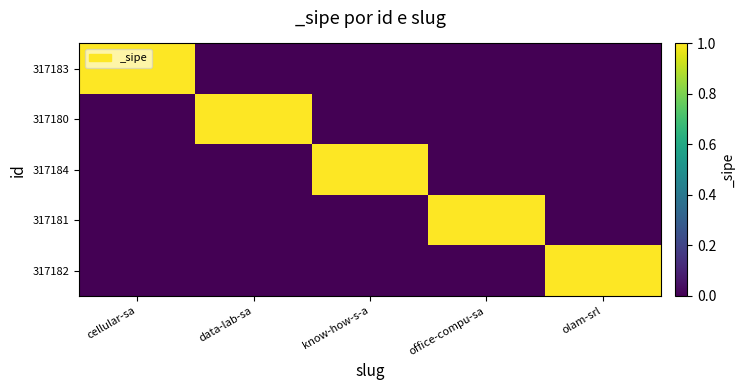

Reading left to right, what are all the values shown in this chart?

317183: cellular-sa=1	data-lab-sa=0	know-how-s-a=0	office-compu-sa=0	olam-srl=0
317180: cellular-sa=0	data-lab-sa=1	know-how-s-a=0	office-compu-sa=0	olam-srl=0
317184: cellular-sa=0	data-lab-sa=0	know-how-s-a=1	office-compu-sa=0	olam-srl=0
317181: cellular-sa=0	data-lab-sa=0	know-how-s-a=0	office-compu-sa=1	olam-srl=0
317182: cellular-sa=0	data-lab-sa=0	know-how-s-a=0	office-compu-sa=0	olam-srl=1